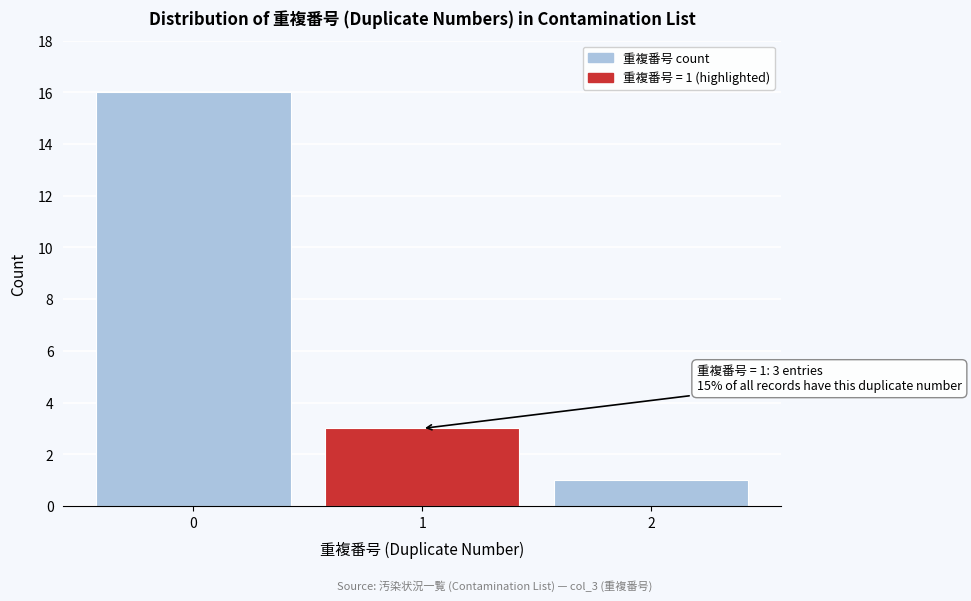

Reading left to right, transcribe all the data shown in this chart.

16	3	1